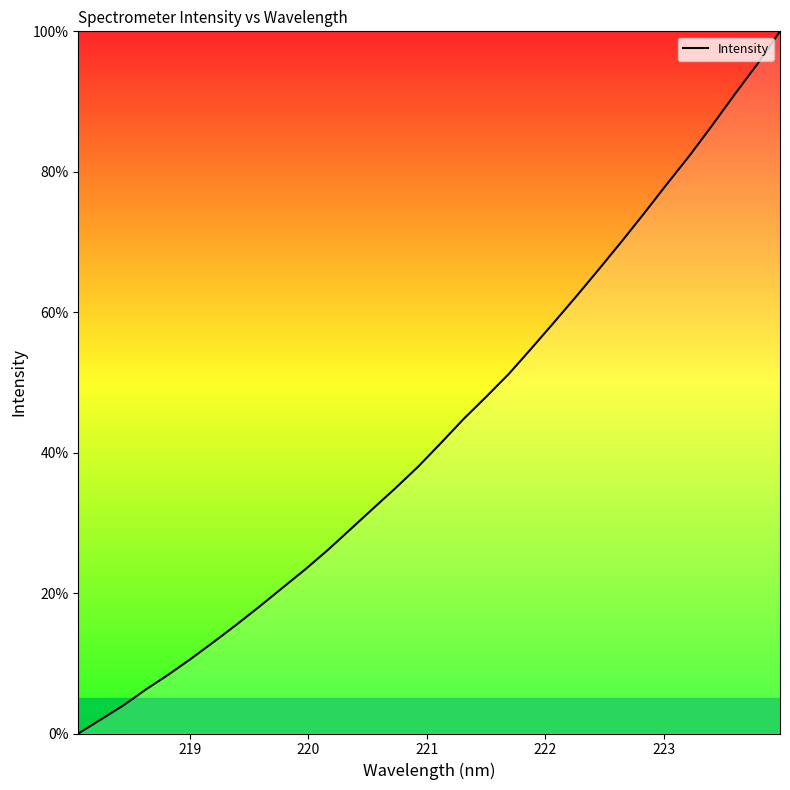

True or false: there are more than 2 points higher than both neighbors.

False